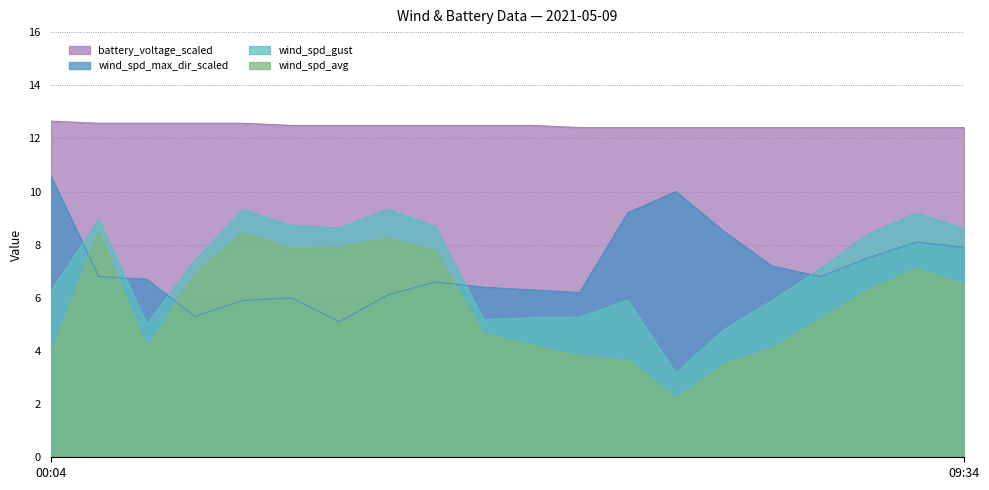

At which label does wind_spd_max_dir_scaled first exceed 6?

00:04